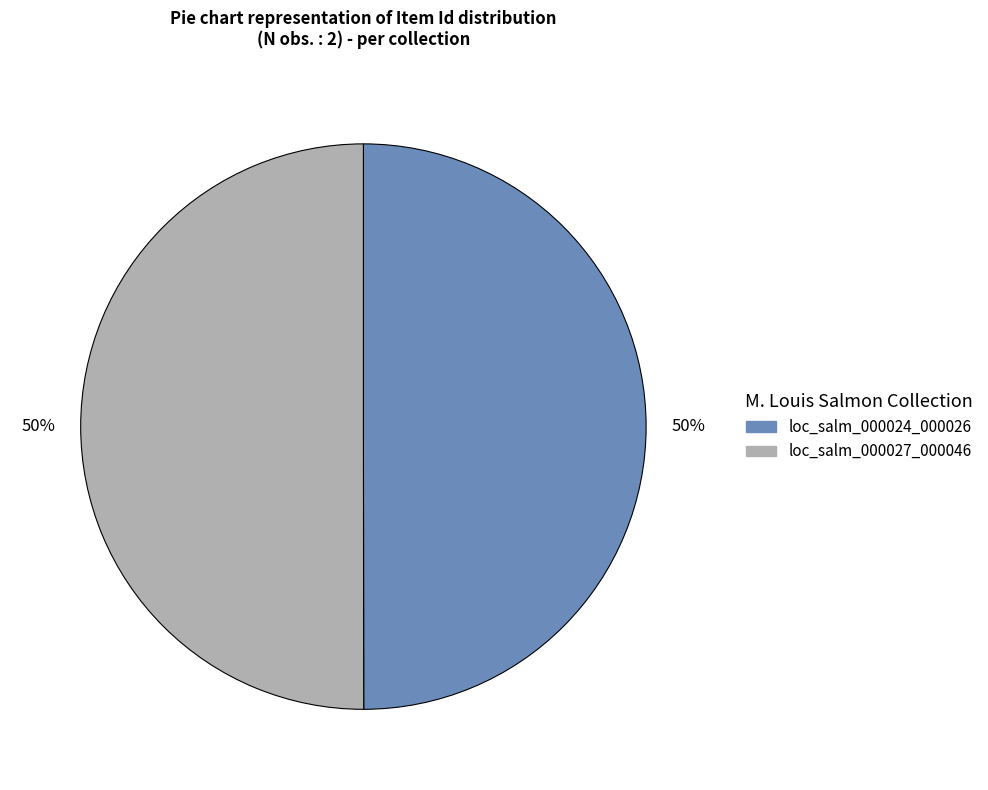

Combined, do loc_salm_000027_000046 and loc_salm_000024_000026 account for over 50%?

Yes